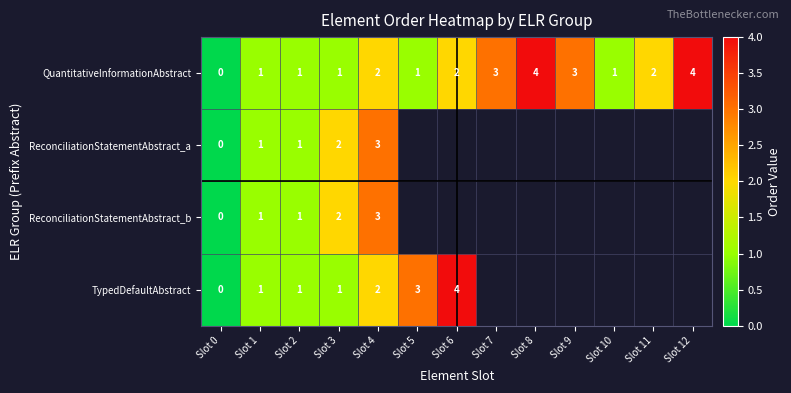

Count the number of categories in the chart.

13